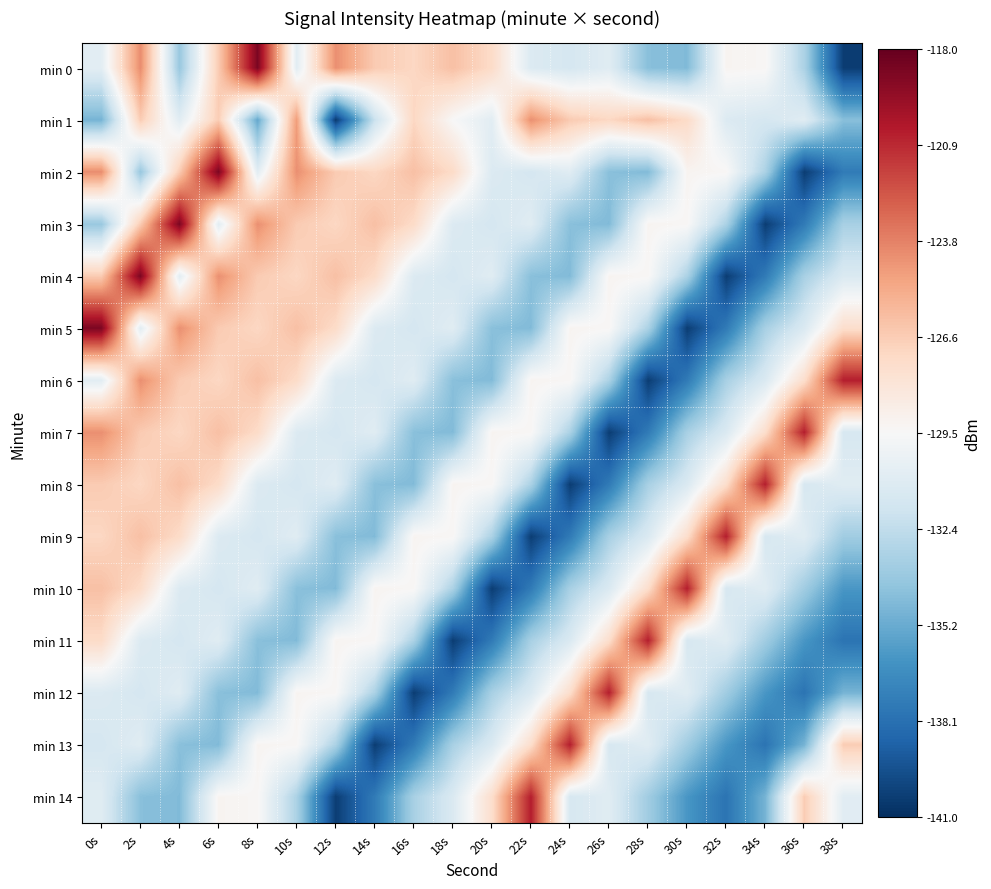

Which category has the lowest value across all series?

12s